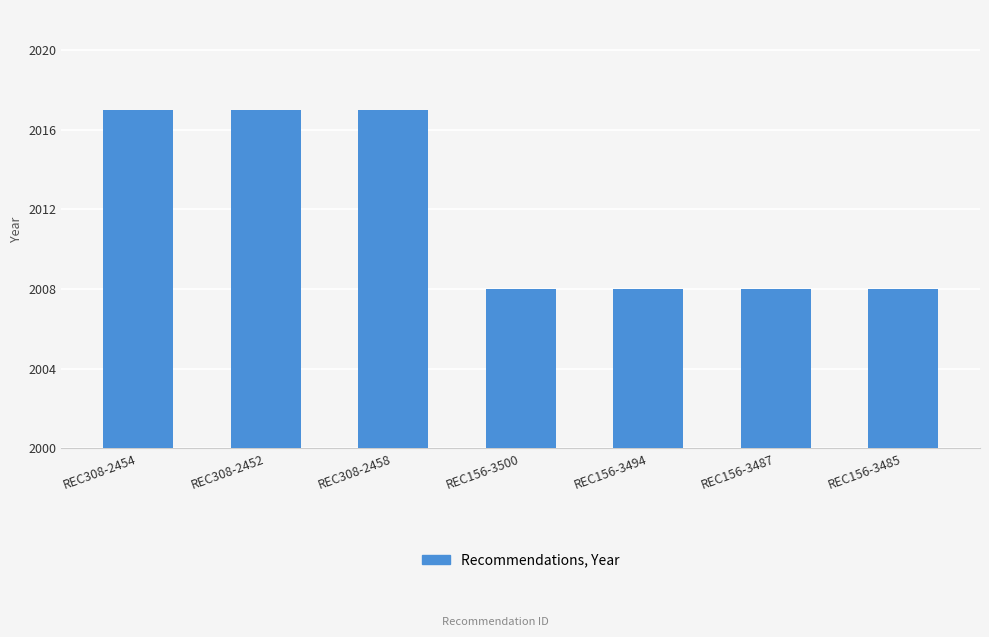

True or false: the data shows 1379 at REC308-2458.

False